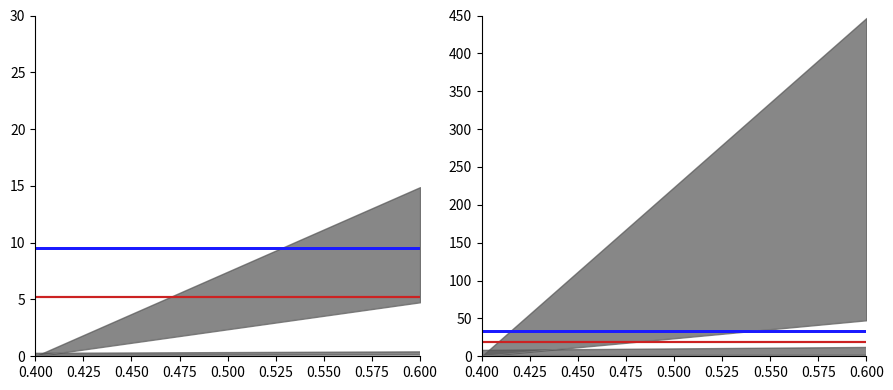

What is the sum of all Mean (Blue) values?

66.6